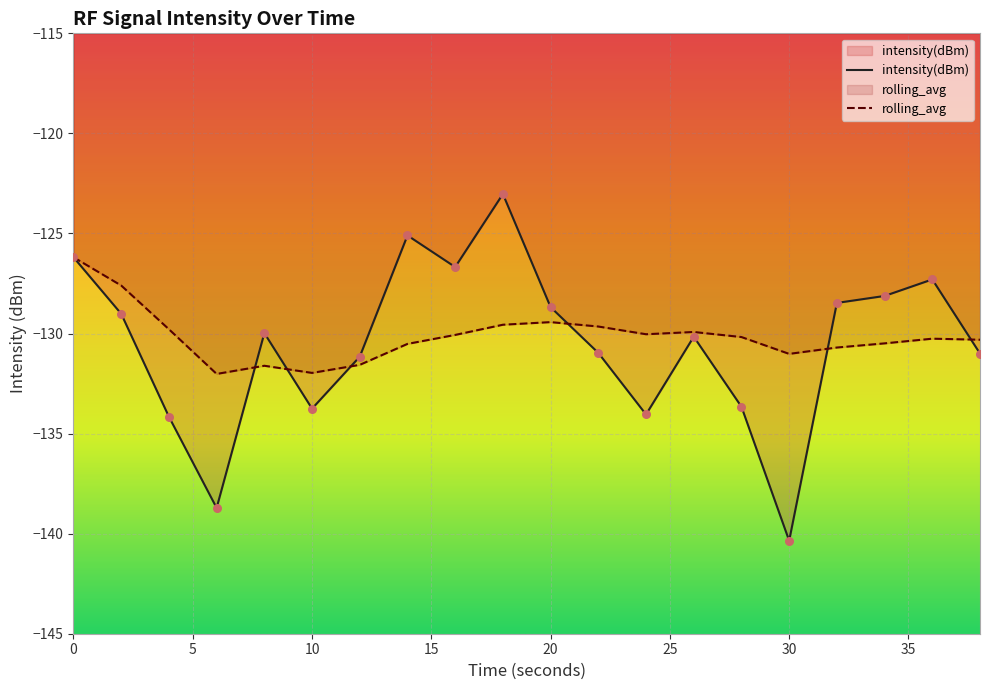

Which series contains the lowest Y value?

intensity(dBm)